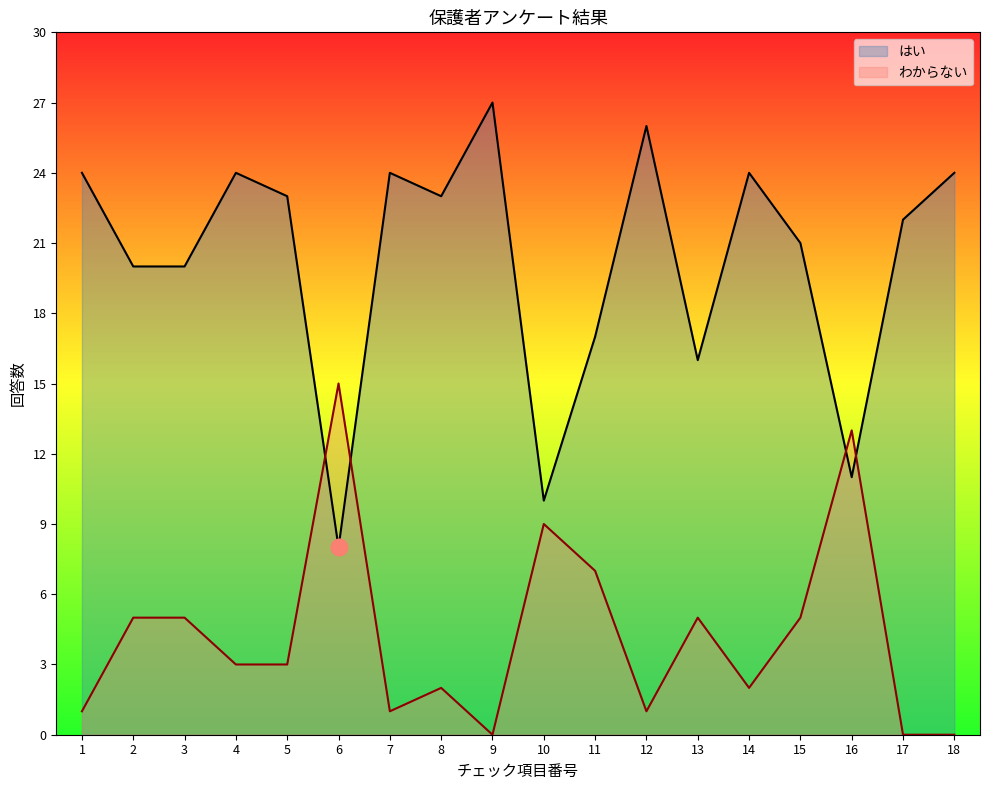

What is the value of the わからない point at the 11th from the left?

7